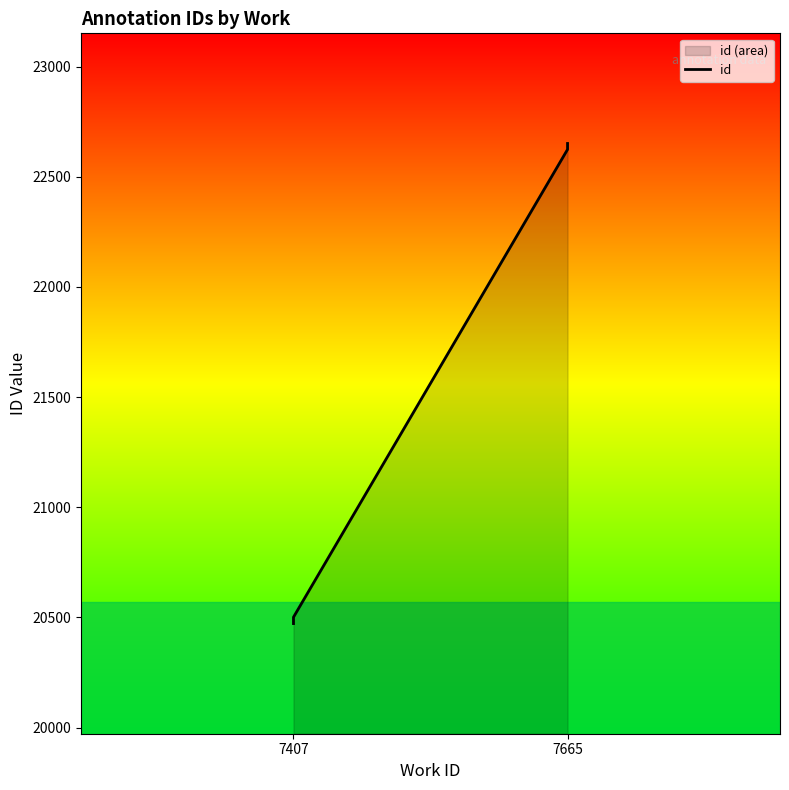

True or false: there are more than 0 points higher than both neighbors.

False